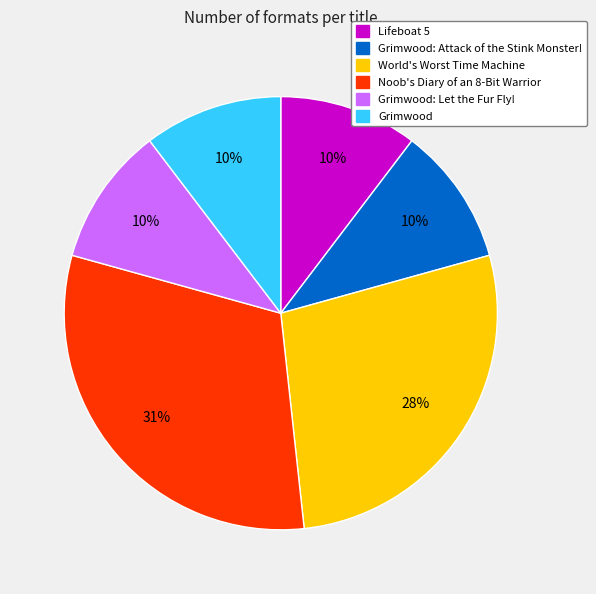

Is there a majority slice in this chart?

No